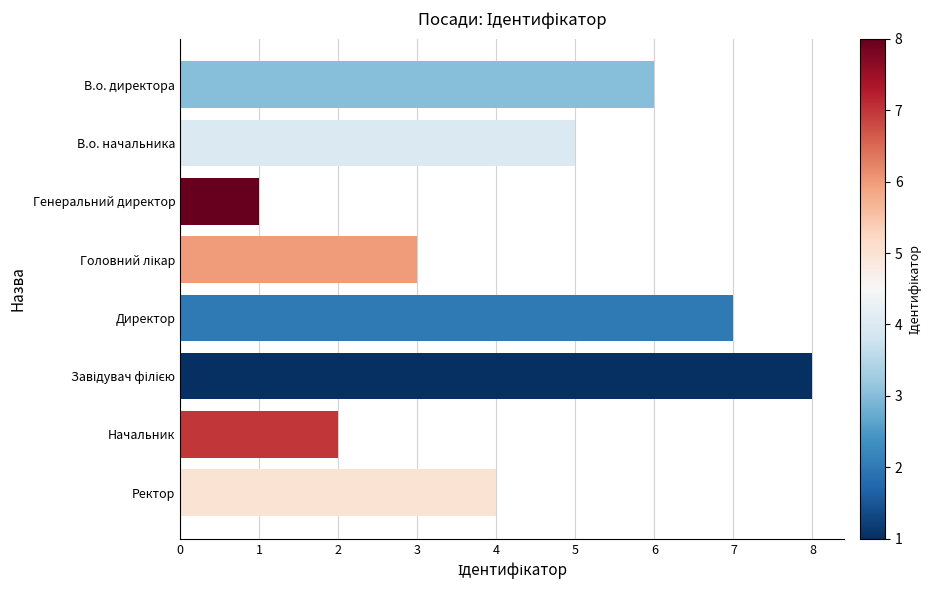

How many distinct data groups are displayed?

1